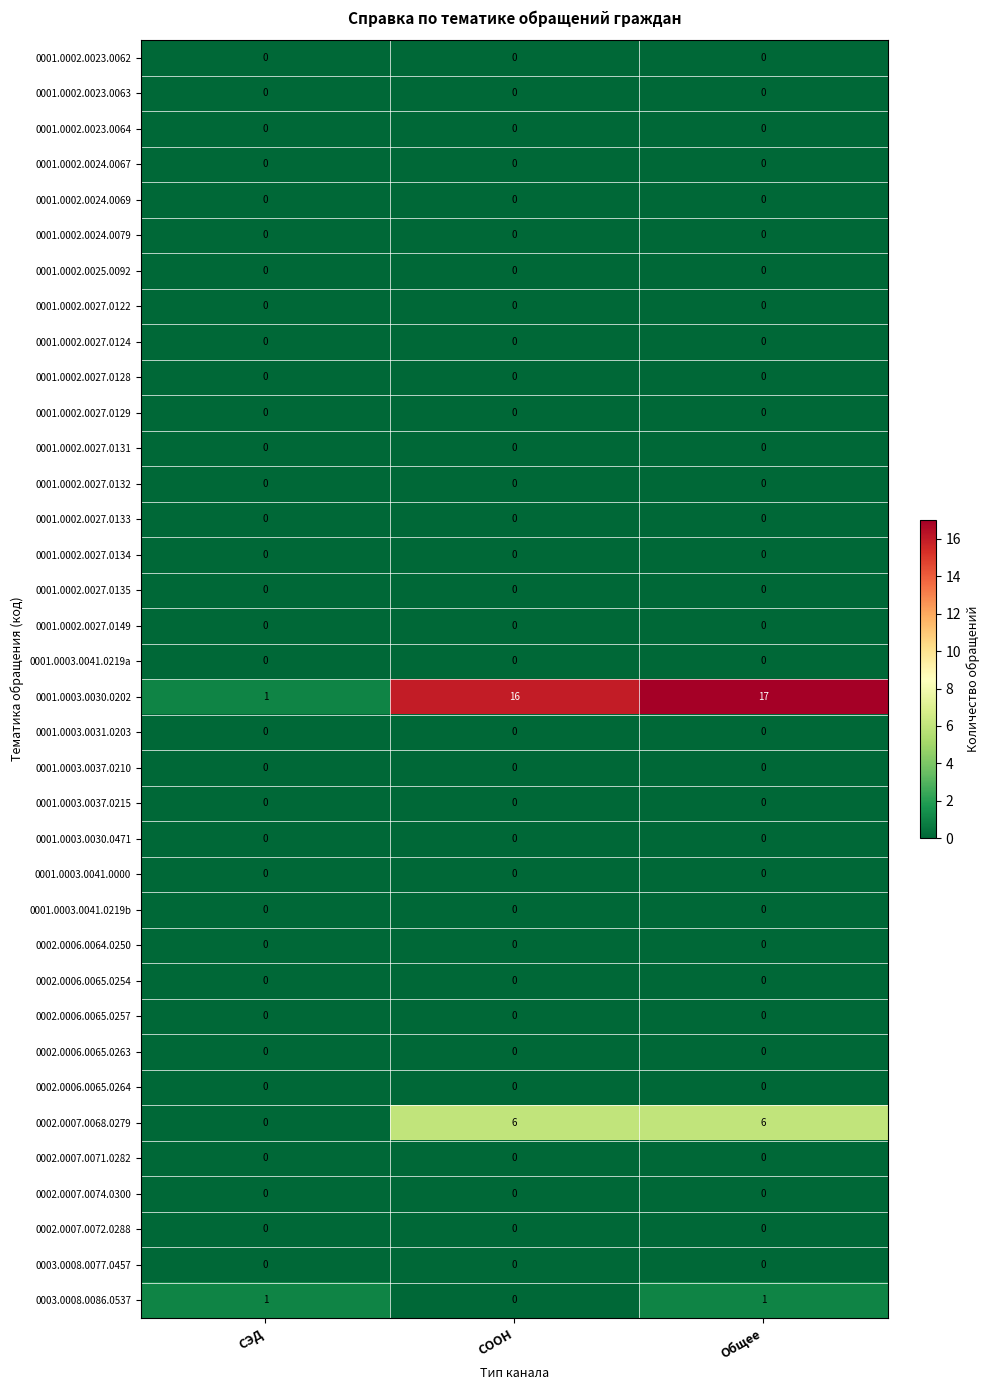

Which series changed the most between СЭД and СООН?

0001.0003.0030.0202